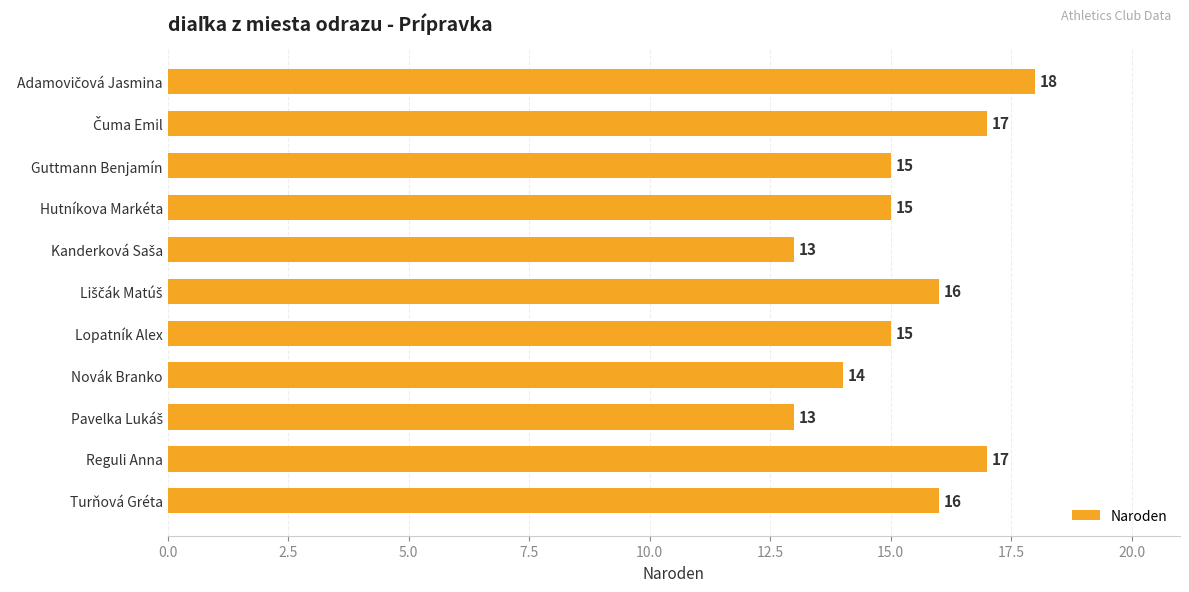

How many values are between 14 and 17?

8